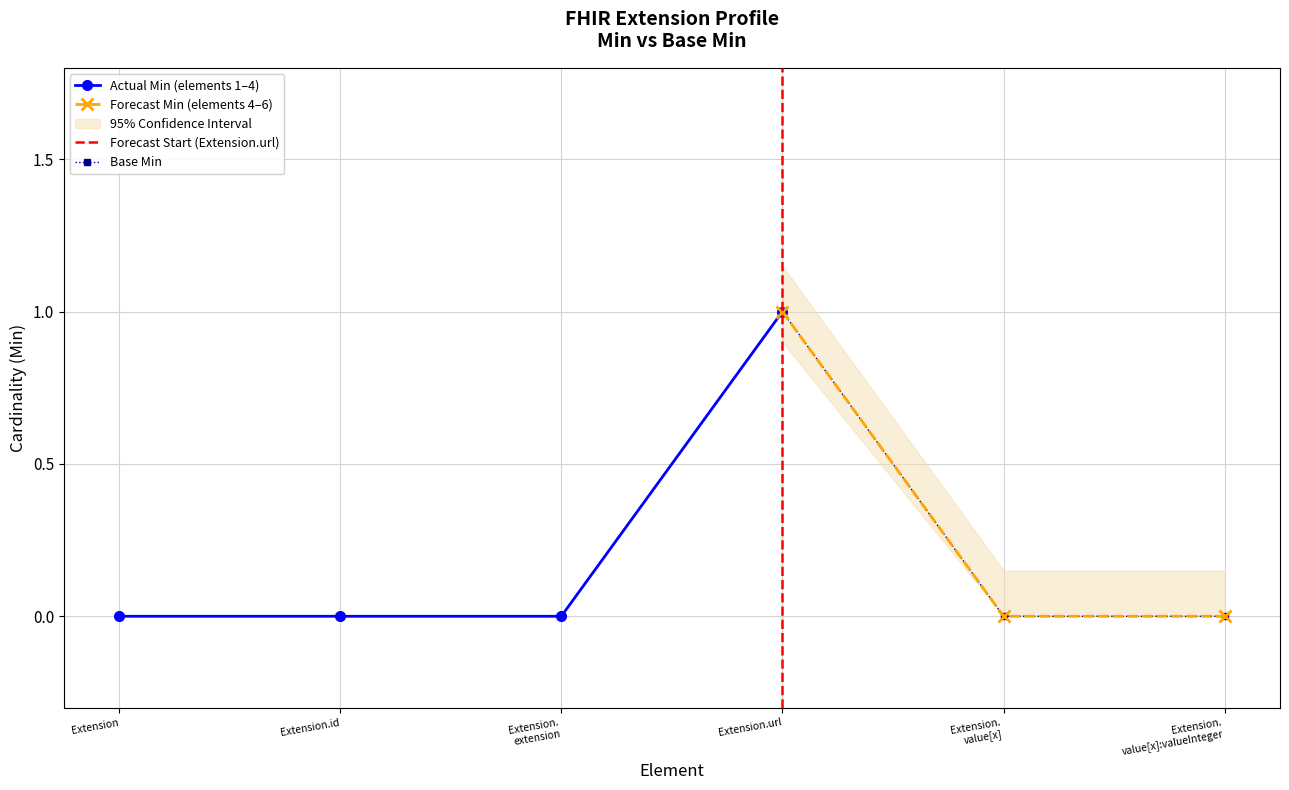

True or false: the data shows 0 at Extension.id.

True